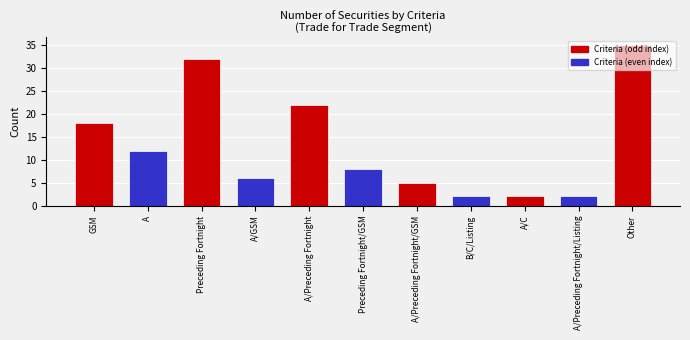

What is the label of the 1st bar from the right?

Other